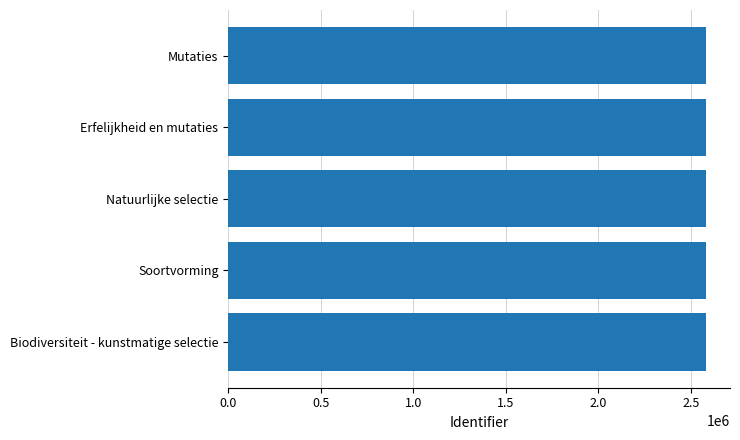

What is the sum of the values at Soortvorming and Biodiversiteit - kunstmatige selectie?

5165956